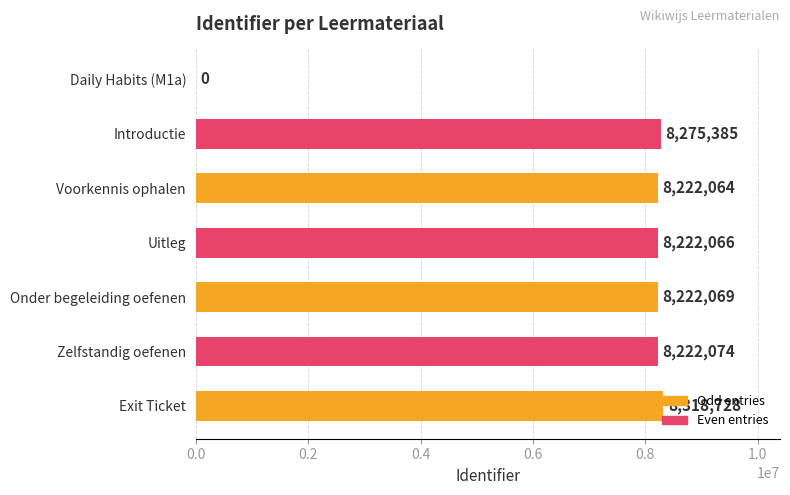

True or false: the data shows 8318728 at Exit Ticket.

True